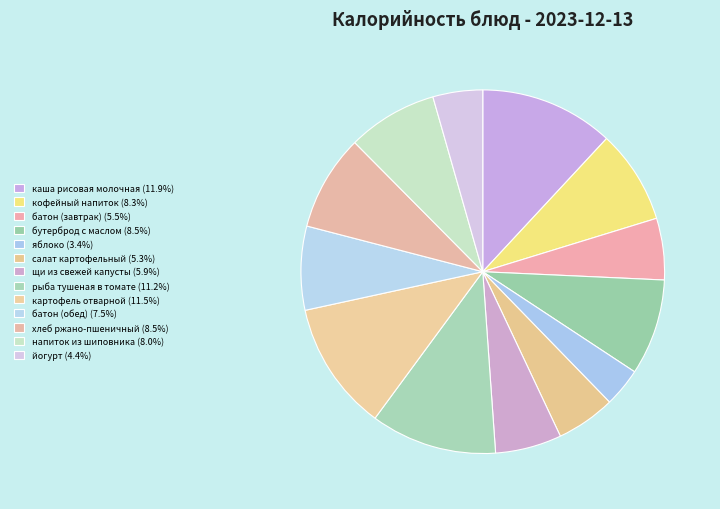

How many slices are in this pie chart?

13